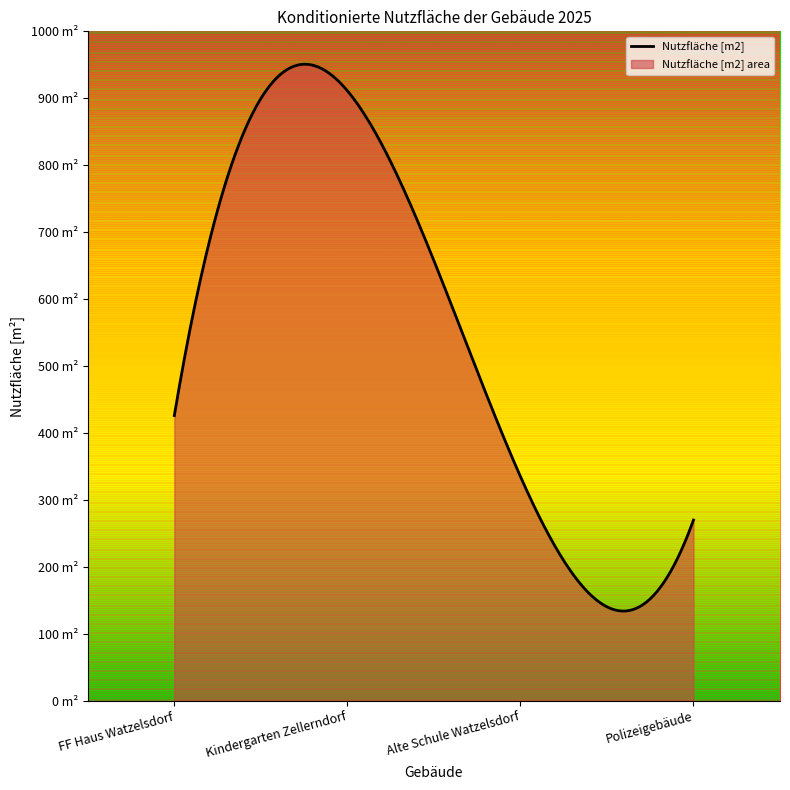

Does the chart have visible grid lines?

No